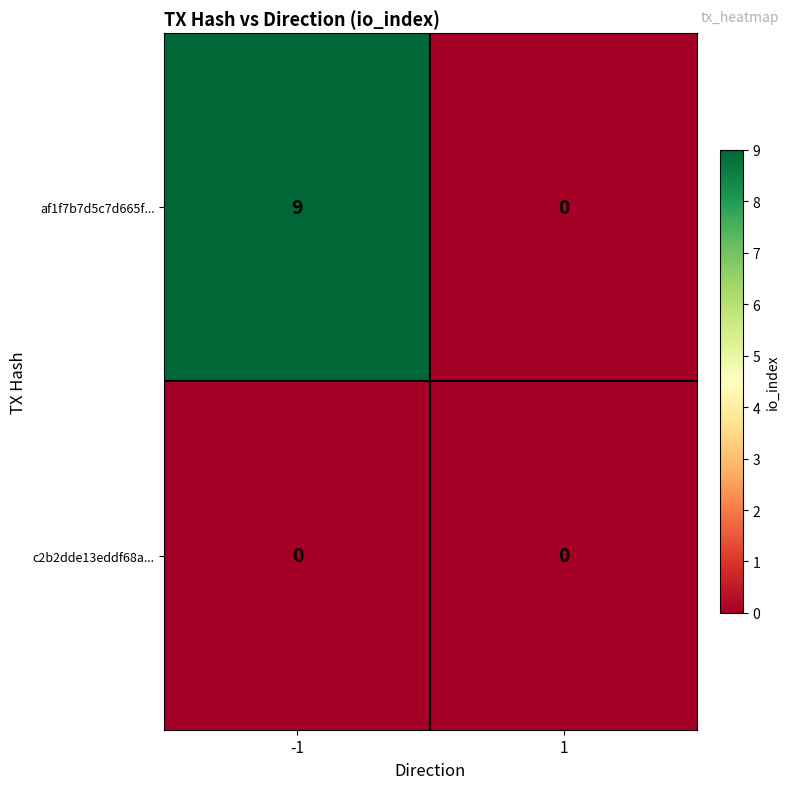

The value of af1f7b7d5c7d665f... at -1 is 9. True or false?

True